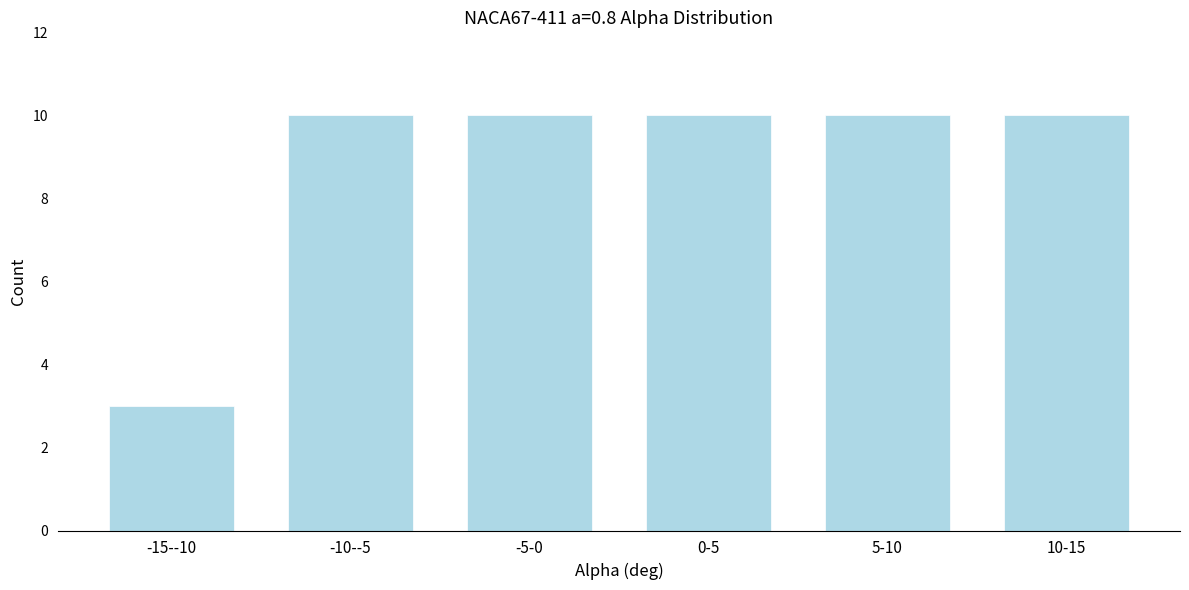

Reading left to right, list all the values displayed in this chart.

3	10	10	10	10	10